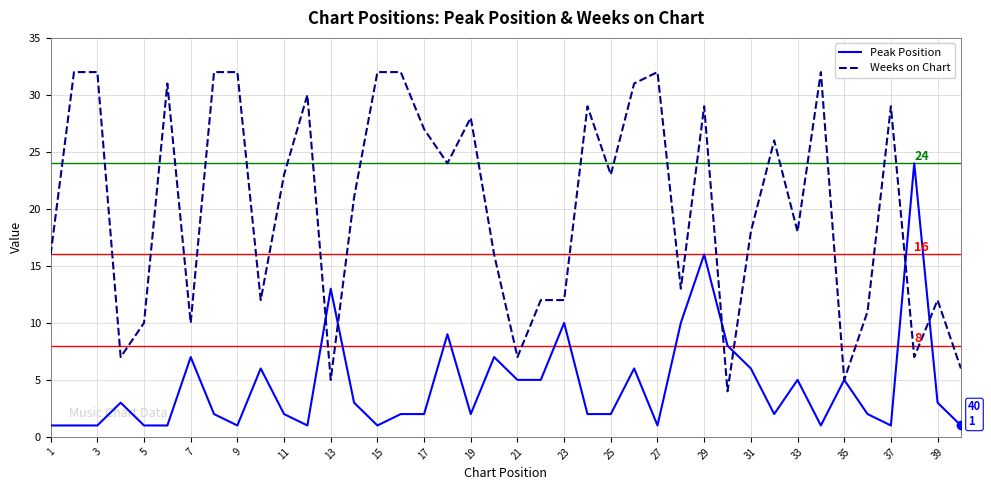

Does the chart display data point markers on the line(s)?

No